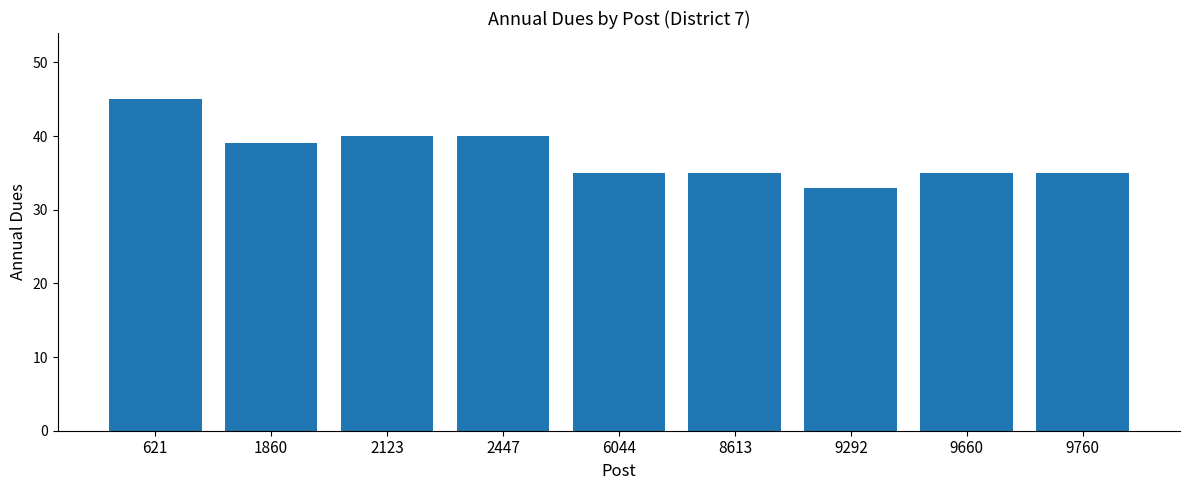

What is the value of the 1st bar from the left?

45